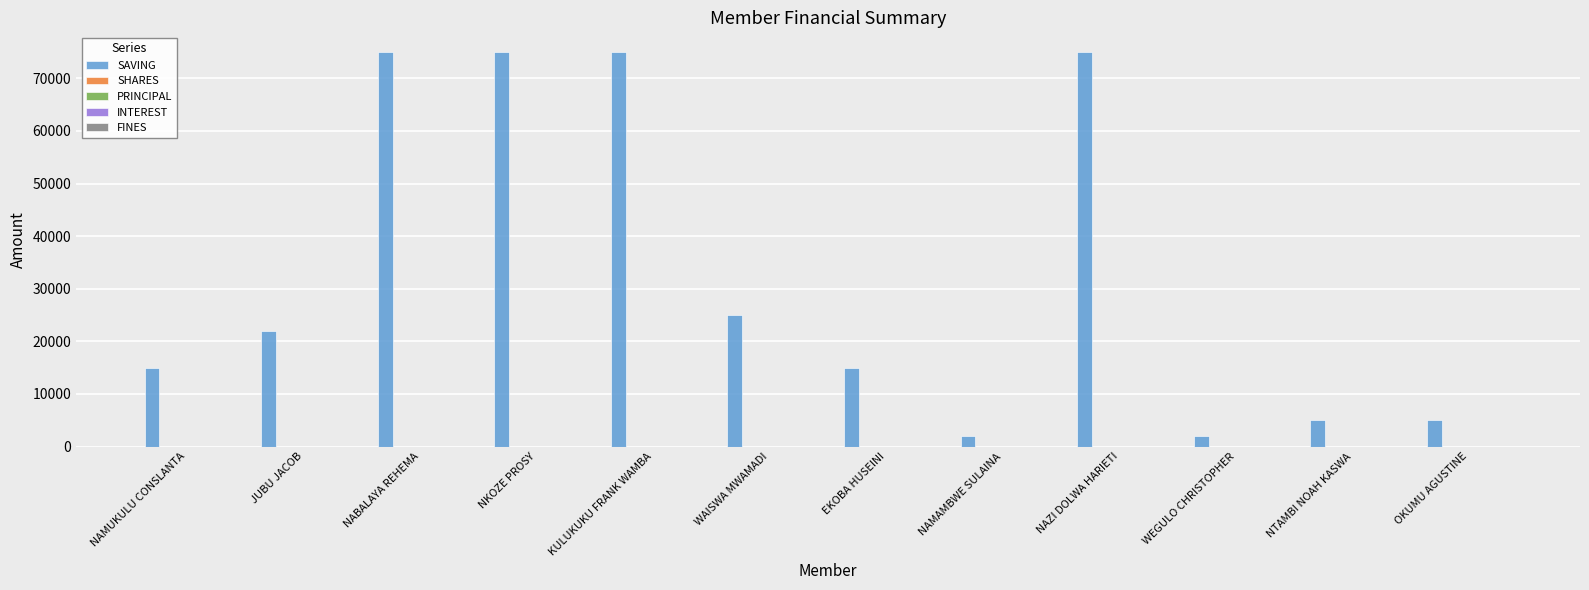

Which series has the widest spread of values?

SAVING